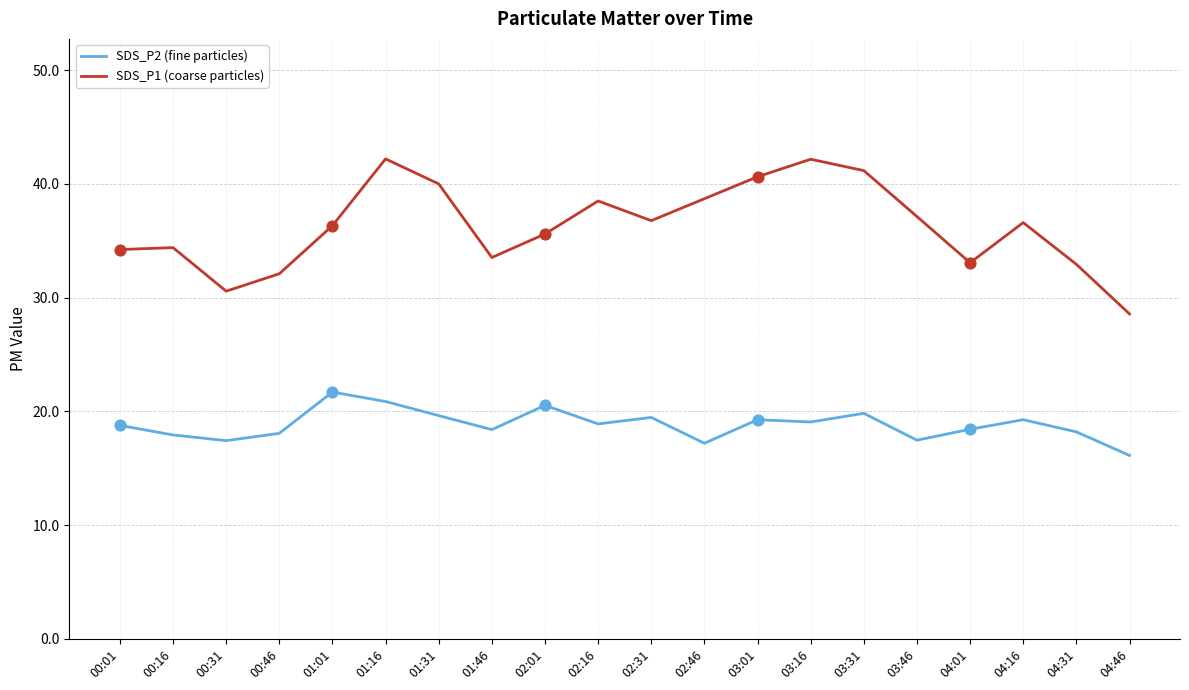

What are all the series names shown in the legend?

SDS_P2 (fine particles), SDS_P1 (coarse particles)